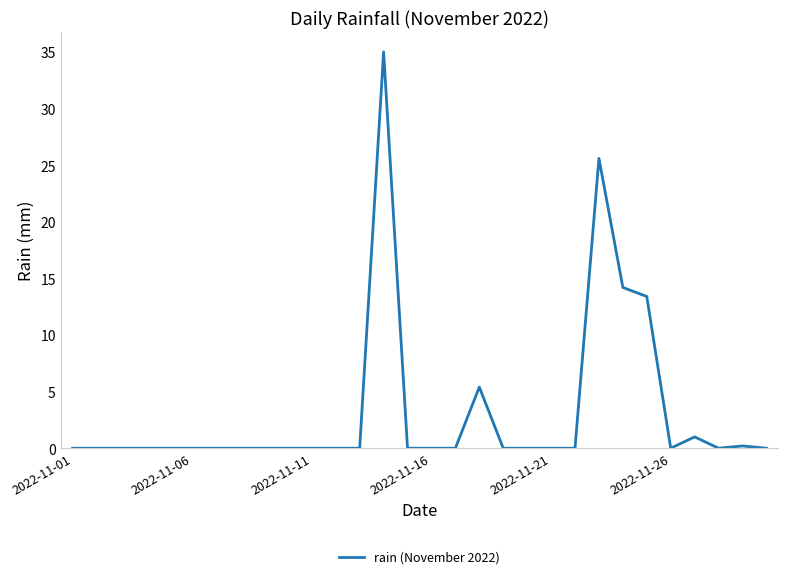

What is the difference between the maximum and minimum values?

35.0